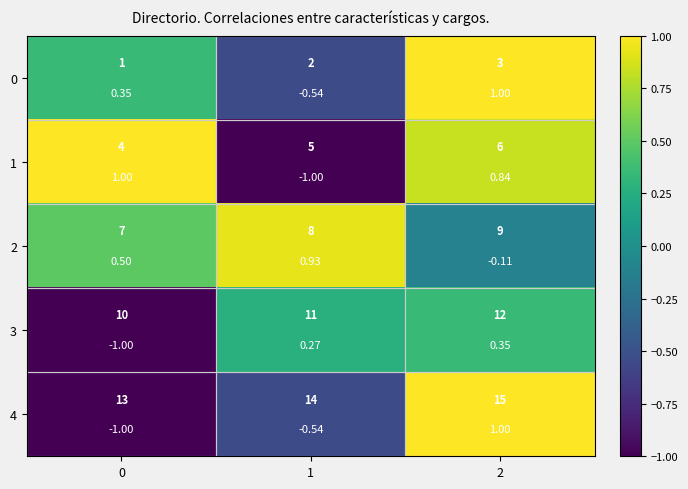

At 1, list the series in order from largest to smallest.

row_2, row_3, row_0, row_4, row_1